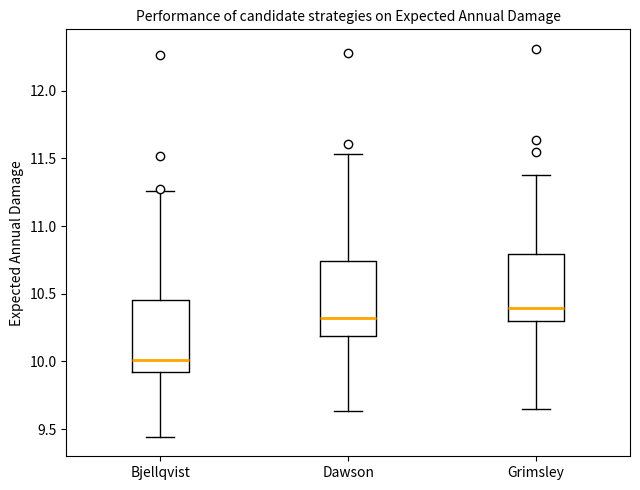

Reading left to right, transcribe this box plot: for each box, give where its median line is, the range the box spans, and where its two whiskers end, as read against the y-axis. The values are not printed on the chart, so give them approximately, as read against the axis.

Bjellqvist: median 10.00, box 9.90 to 10.45, whiskers 9.45 to 11.25
Dawson: median 10.30, box 10.20 to 10.75, whiskers 9.65 to 11.55
Grimsley: median 10.40, box 10.30 to 10.80, whiskers 9.65 to 11.35